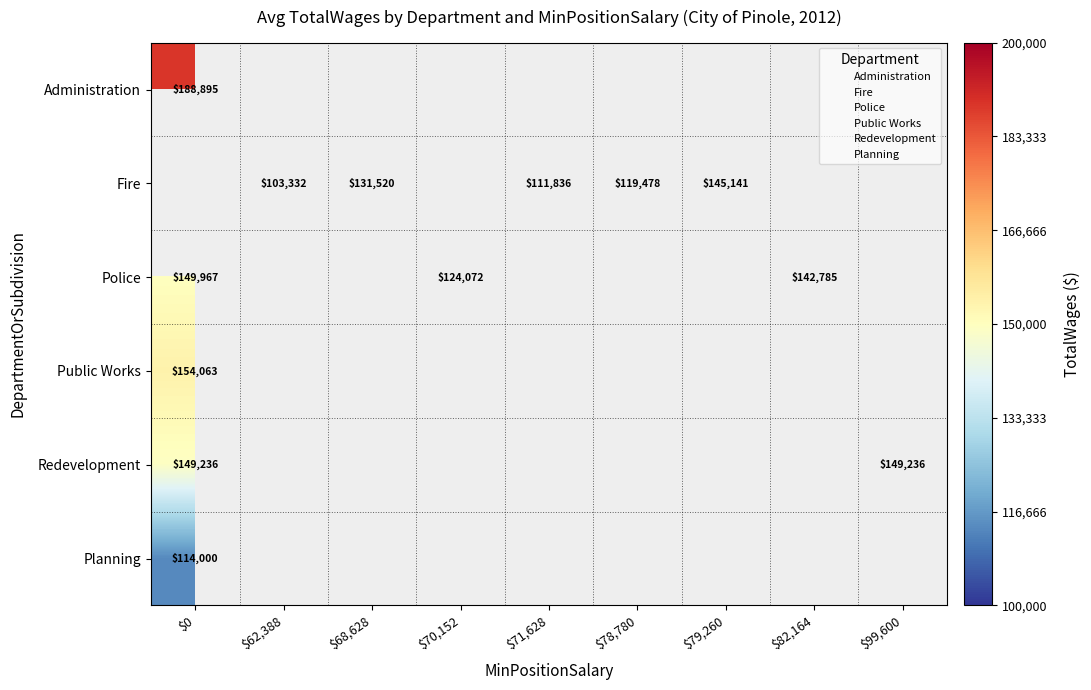

Which has a higher value, $99,600 or $0?

$0